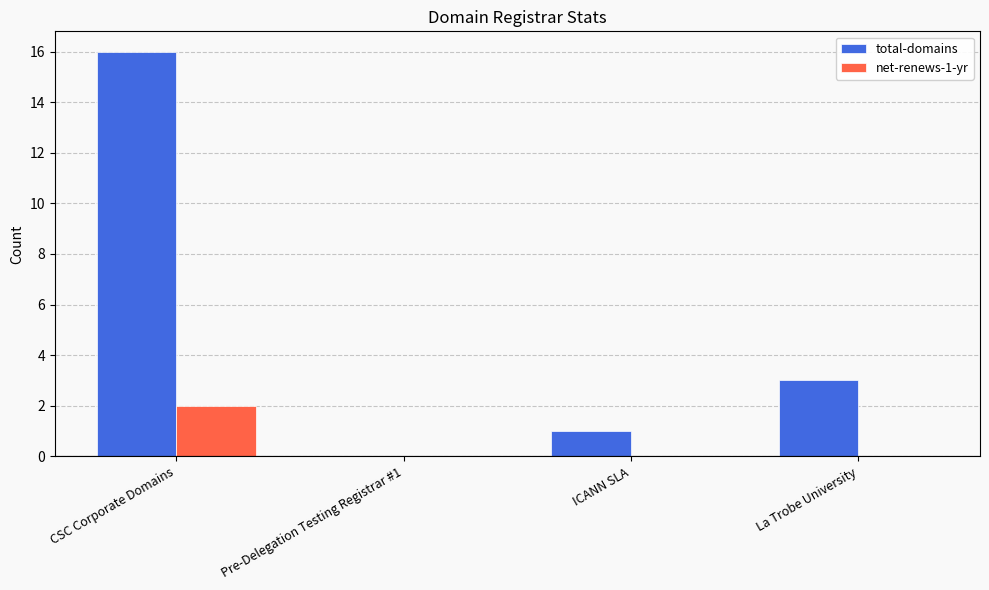

Between CSC Corporate Domains and La Trobe University, which series saw the biggest shift?

total-domains